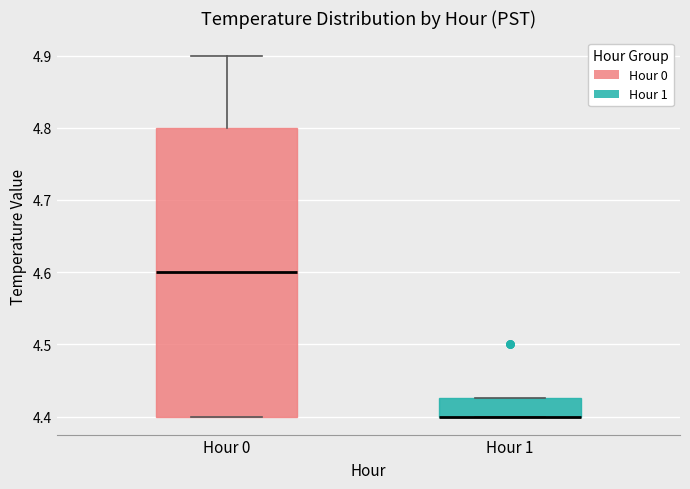

Which box is the tallest, from its lower edge to its upper edge?

Hour 0